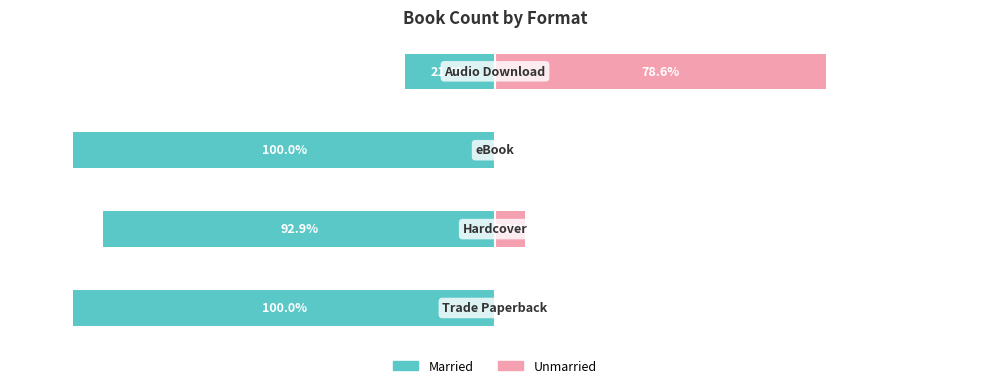

Which series has the widest spread of values?

Married